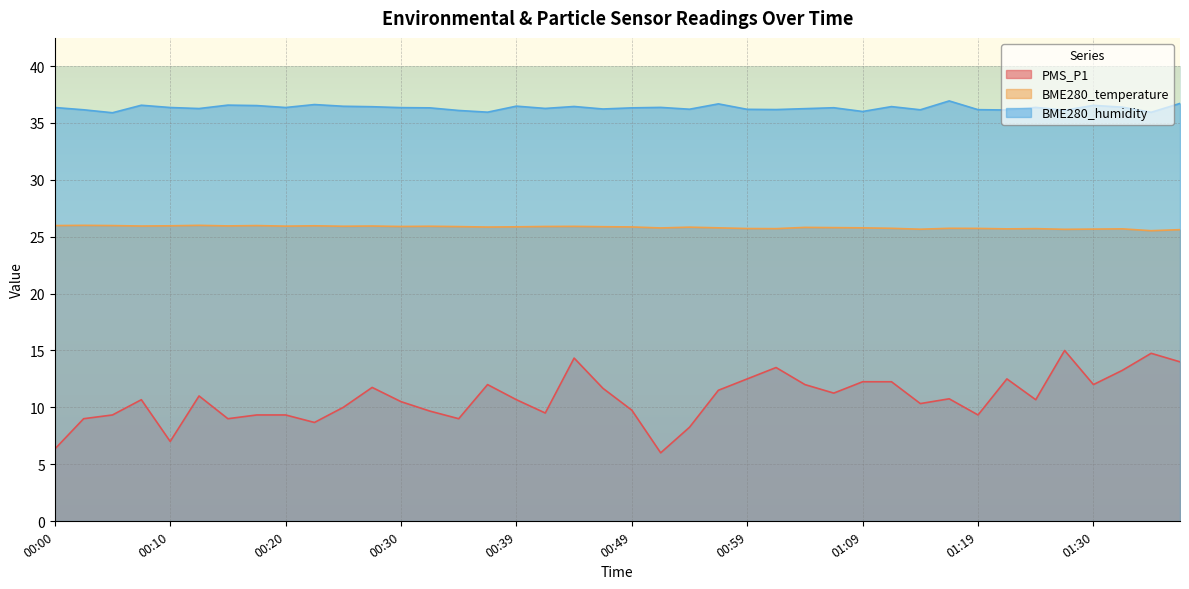

What is the smallest value displayed?

6.0